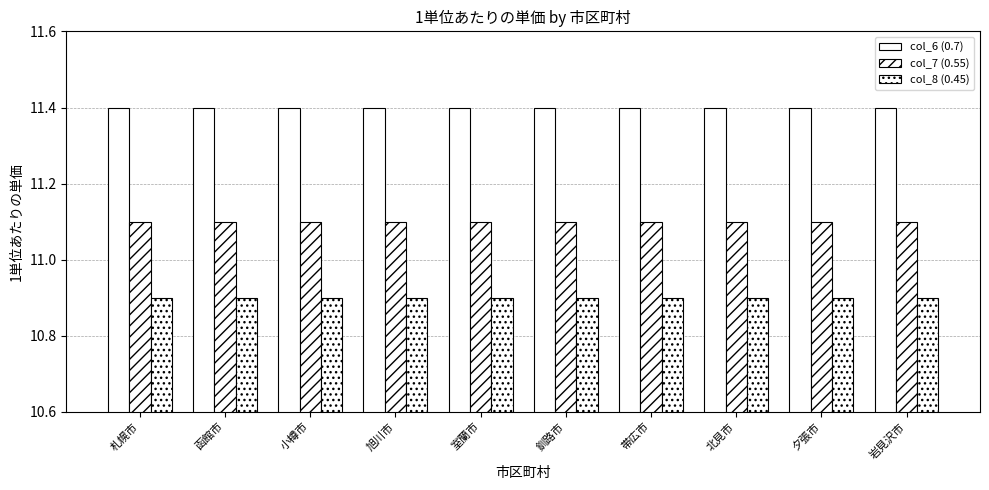

Which series changed the most between 札幌市 and 岩見沢市?

col_6 (0.7)